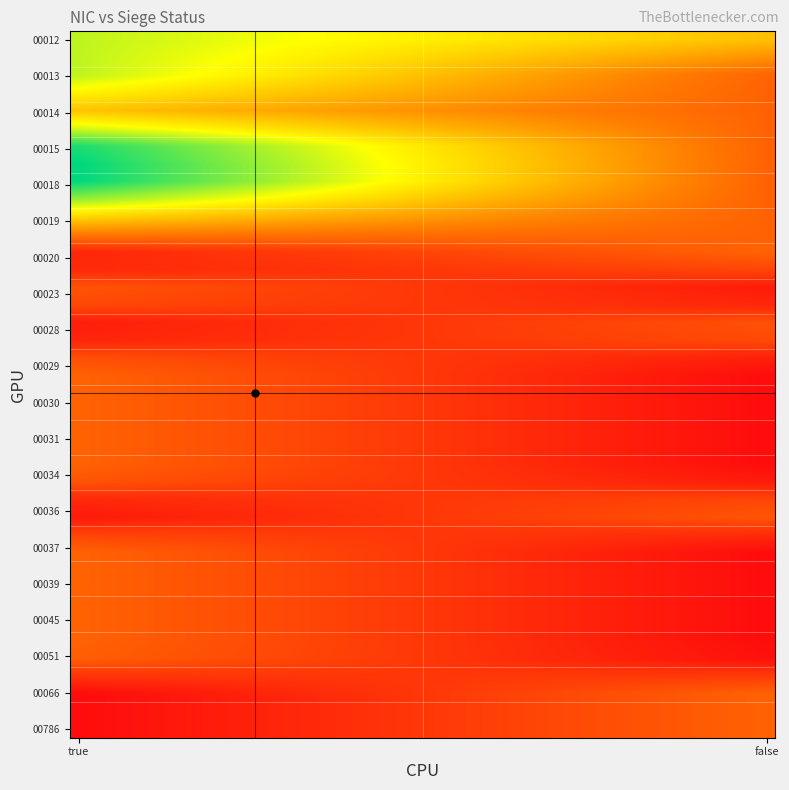

At how many categories does at least one series exceed 3?

14